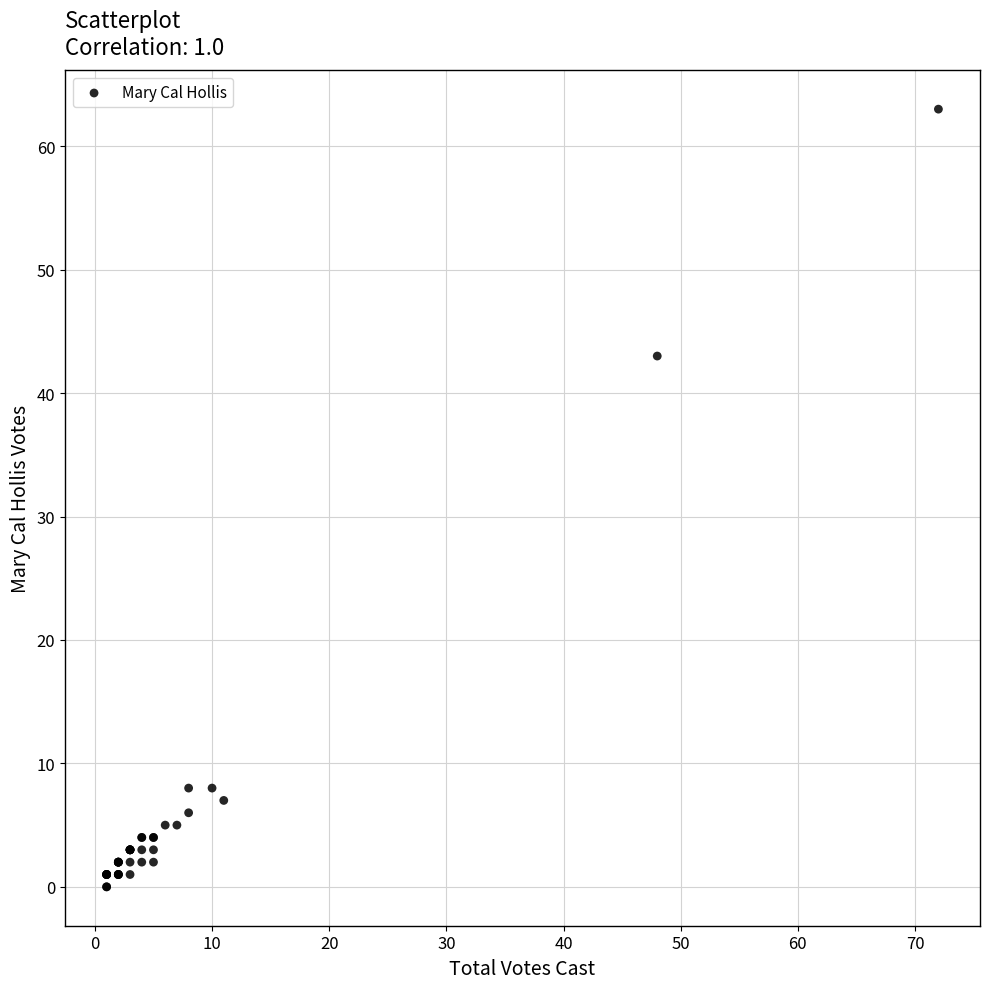

What Y value in the scatter plot is closest to 31?

43